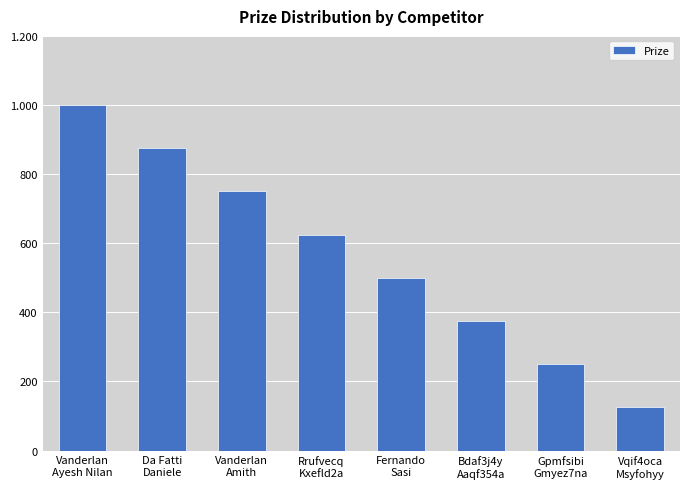

List the labels in order of value, largest first.

Vanderlan
Ayesh Nilan, Da Fatti
Daniele, Vanderlan
Amith, Rrufvecq
Kxefld2a, Fernando
Sasi, Bdaf3j4y
Aaqf354a, Gpmfsibi
Gmyez7na, Vqif4oca
Msyfohyy